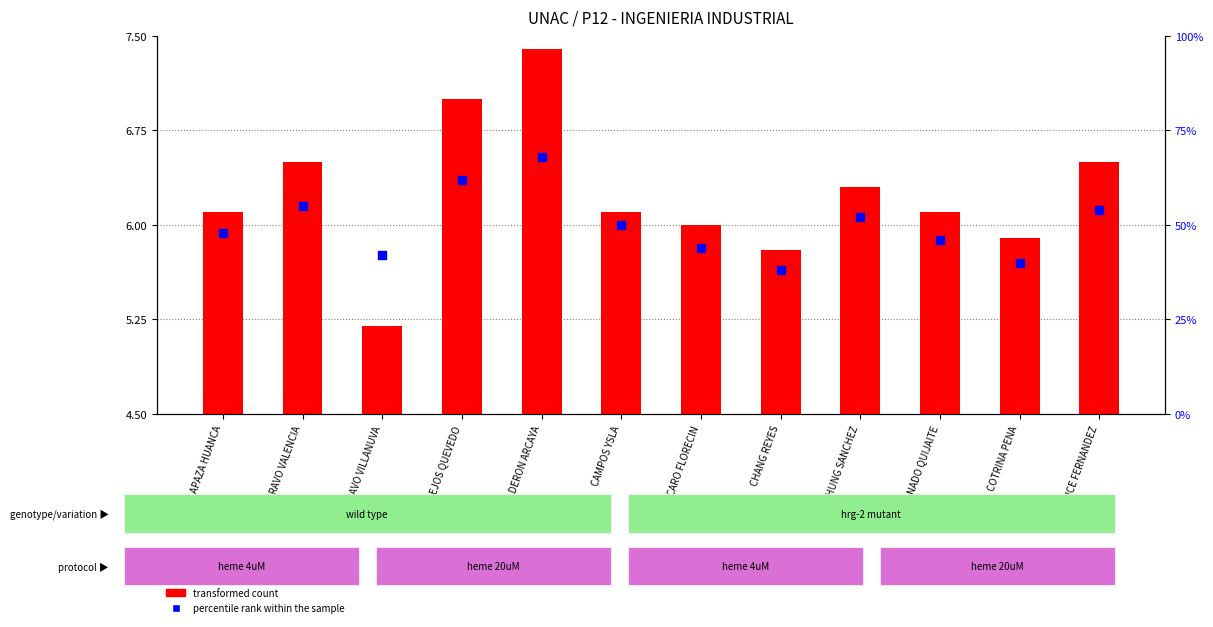

Which series has the largest Y range (max minus min)?

percentile rank within the sample